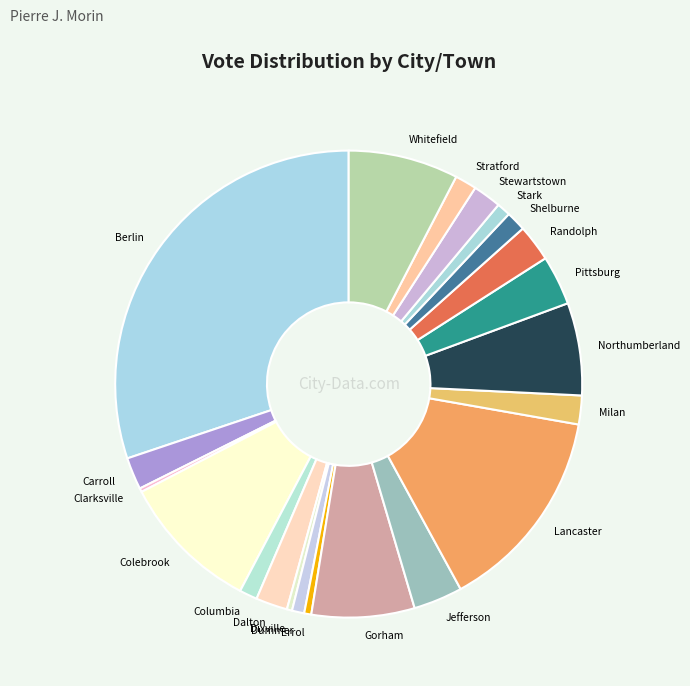

Between Northumberland and Gorham, which is larger?

Gorham